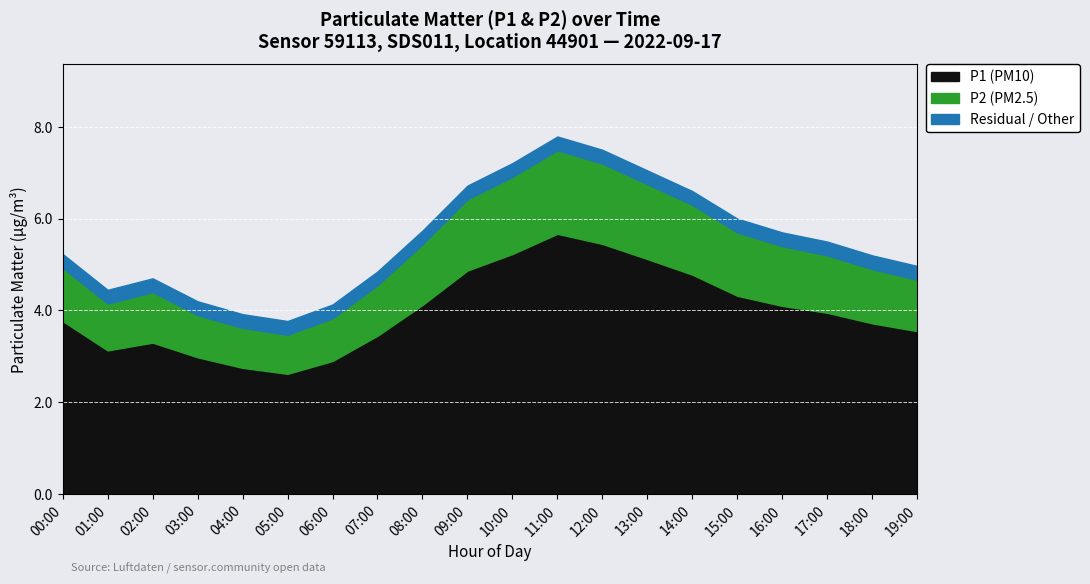

How many lines are shown in the chart?

3